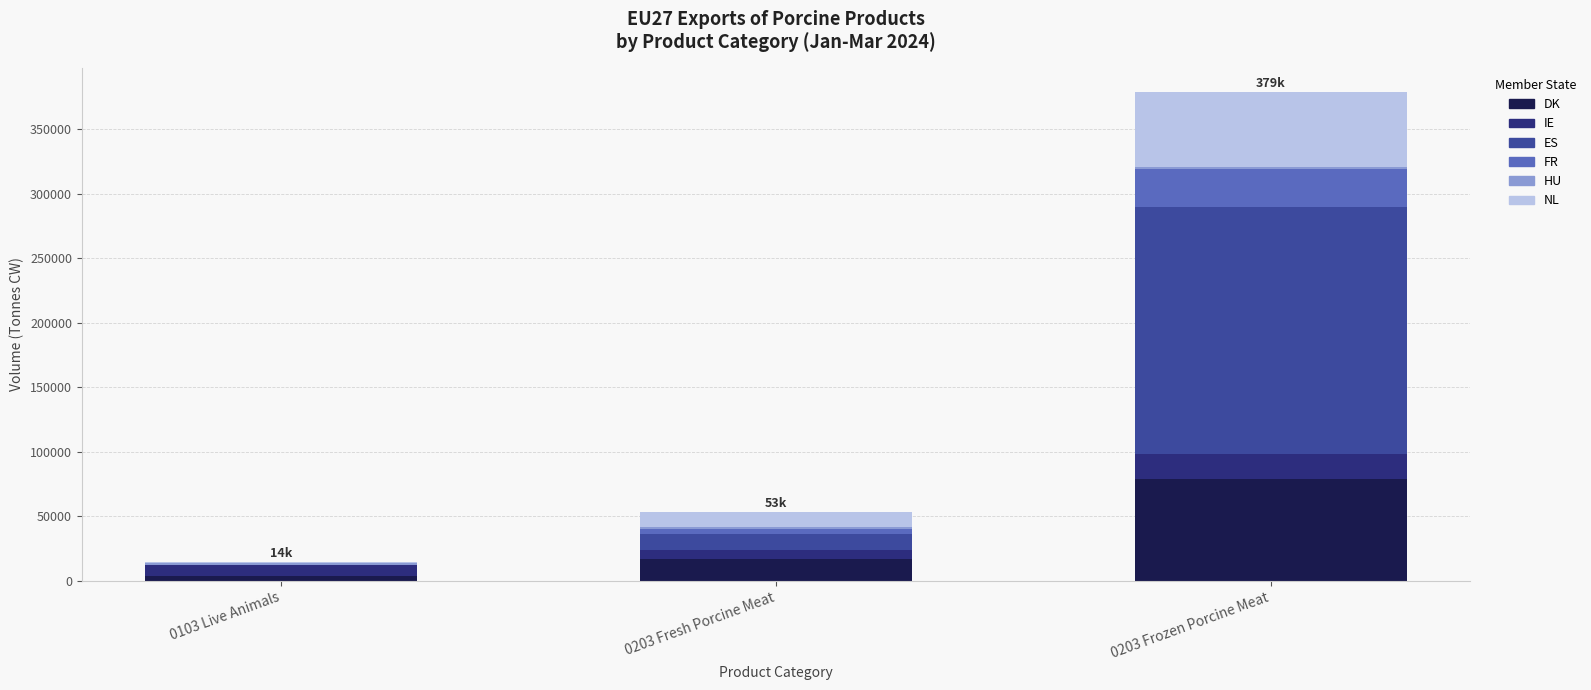

Rank the categories by FR value from lowest to highest.

0103 Live Animals, 0203 Fresh Porcine Meat, 0203 Frozen Porcine Meat